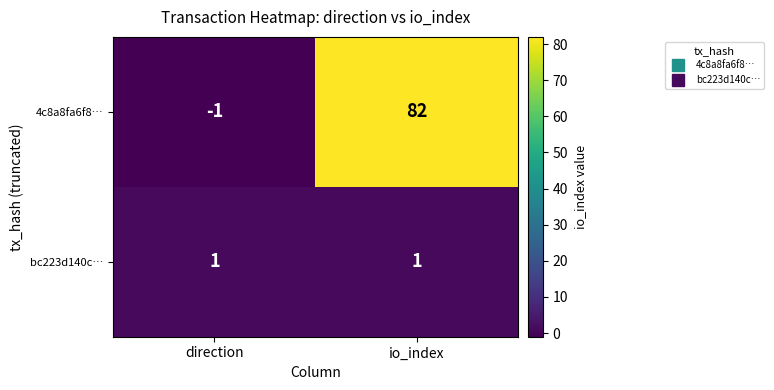

Rank the series at io_index from highest to lowest value.

4c8a8fa6f8…, bc223d140c…